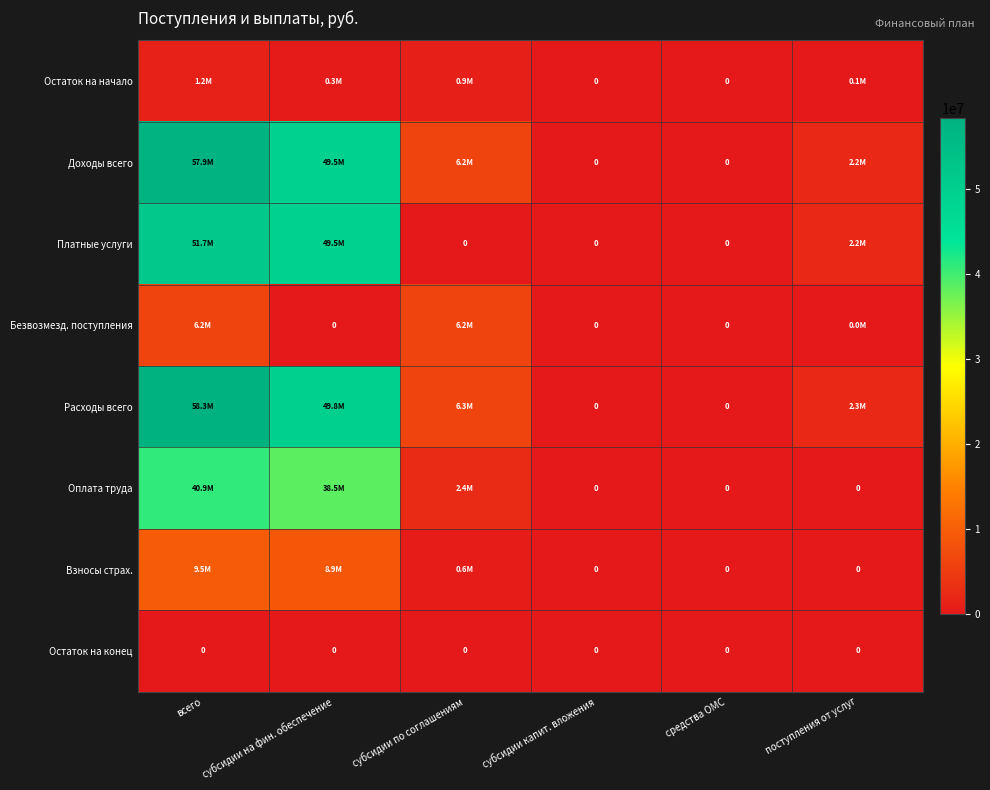

Which category has the lowest value in the Взносы страх. series?

субсидии капит. вложения